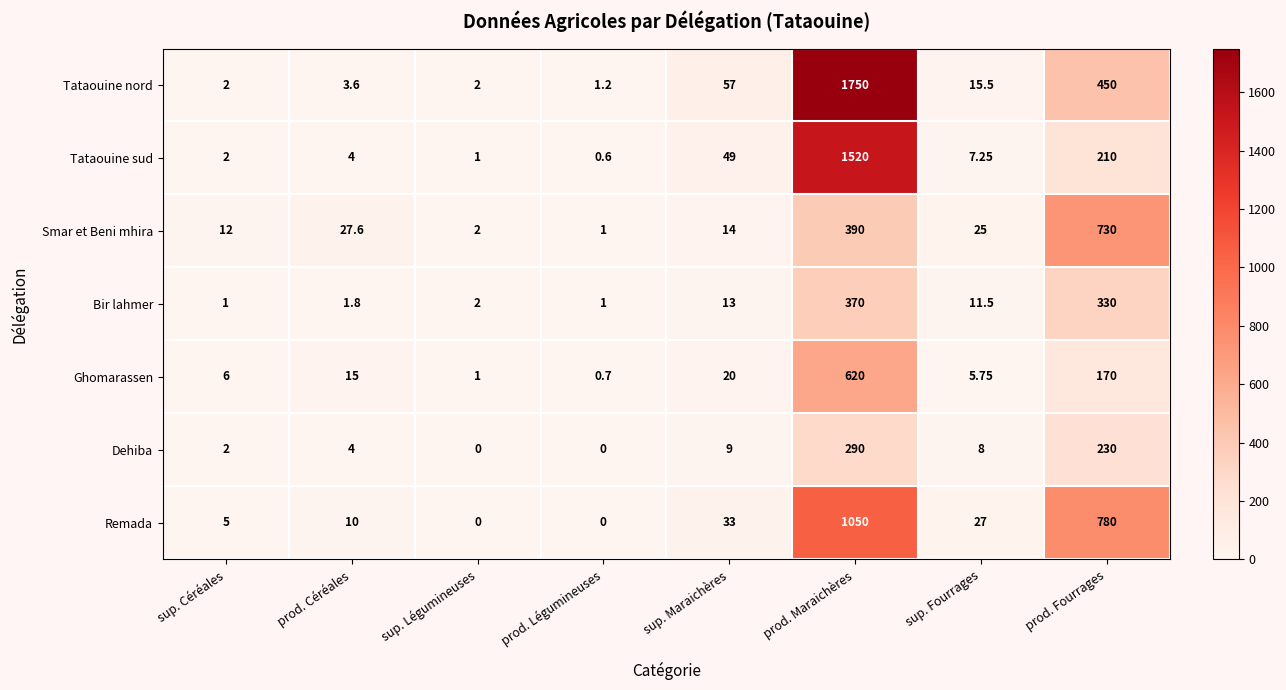

Between sup. Céréales and sup. Maraichères, which series saw the biggest shift?

Tataouine nord